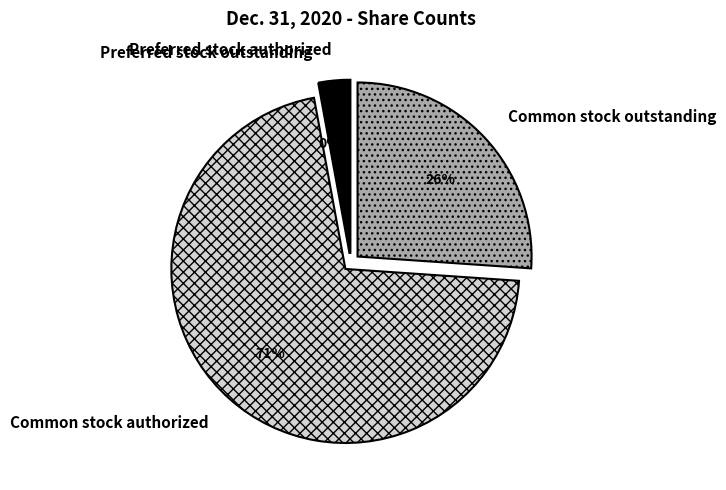

What percentage is NOT represented by Preferred stock outstanding?

100.0%